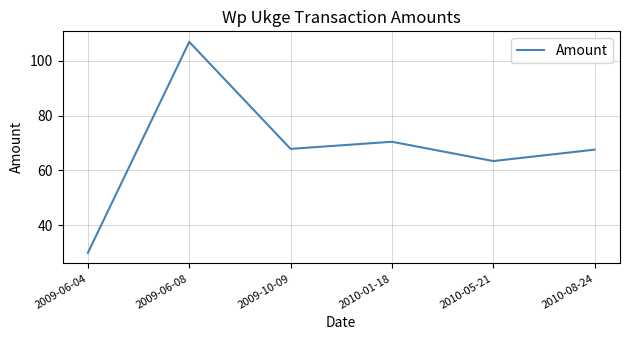

Approximately how many times larger is the value at 2009-10-09 compared to 2009-06-08?

0.6